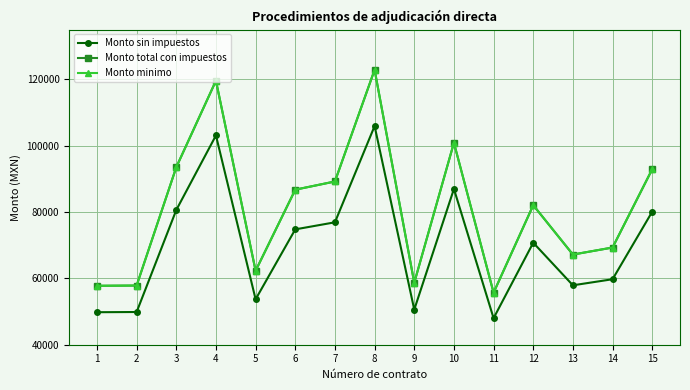

In Monto minimo, how many points are lower than both neighbors (excluding endpoints)?

4